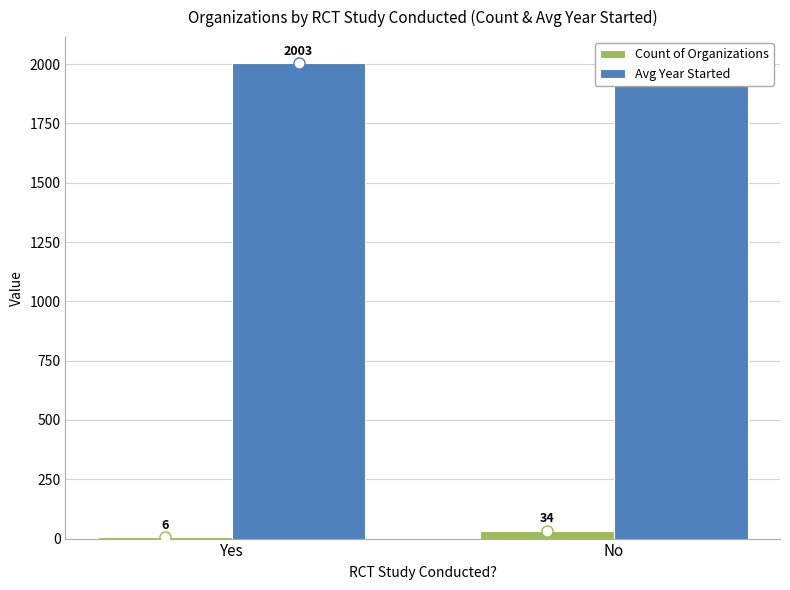

True or false: Count of Organizations has a value of 59 at No.

False